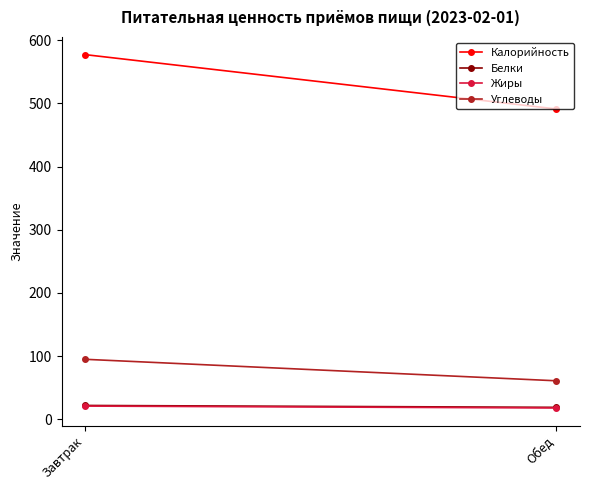

Which series has the largest total across all categories?

Калорийность